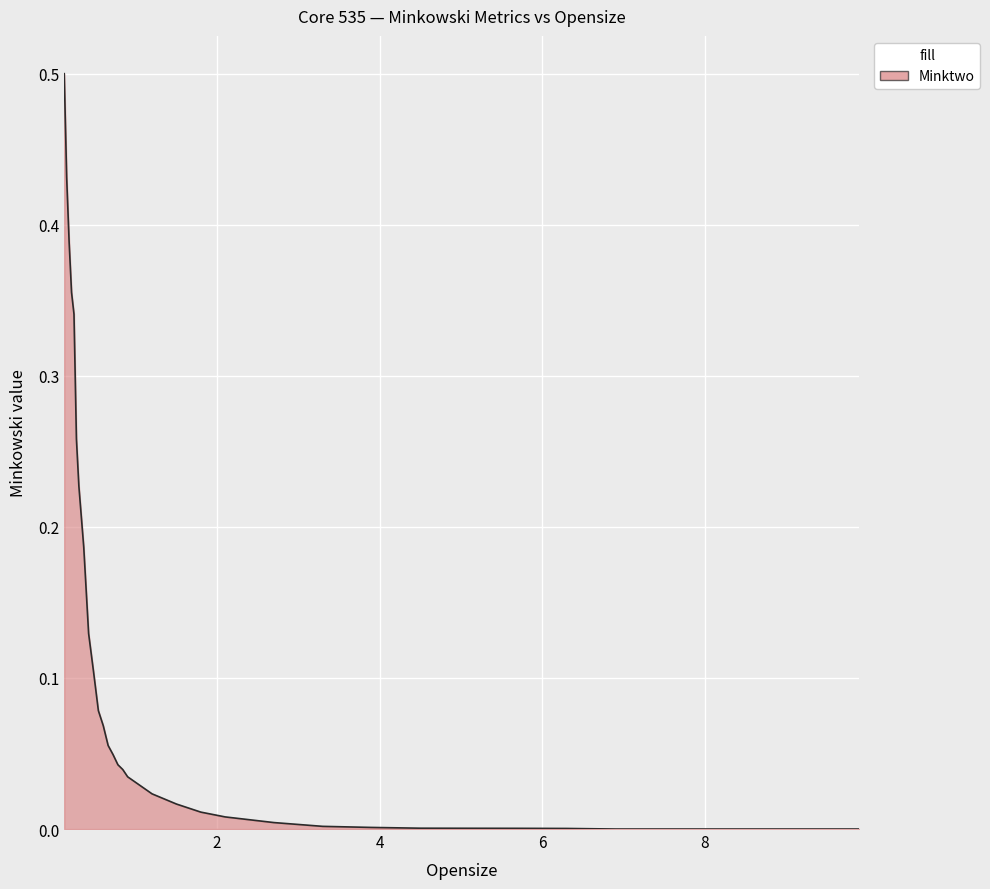

What is the maximum value shown in the chart?

0.5